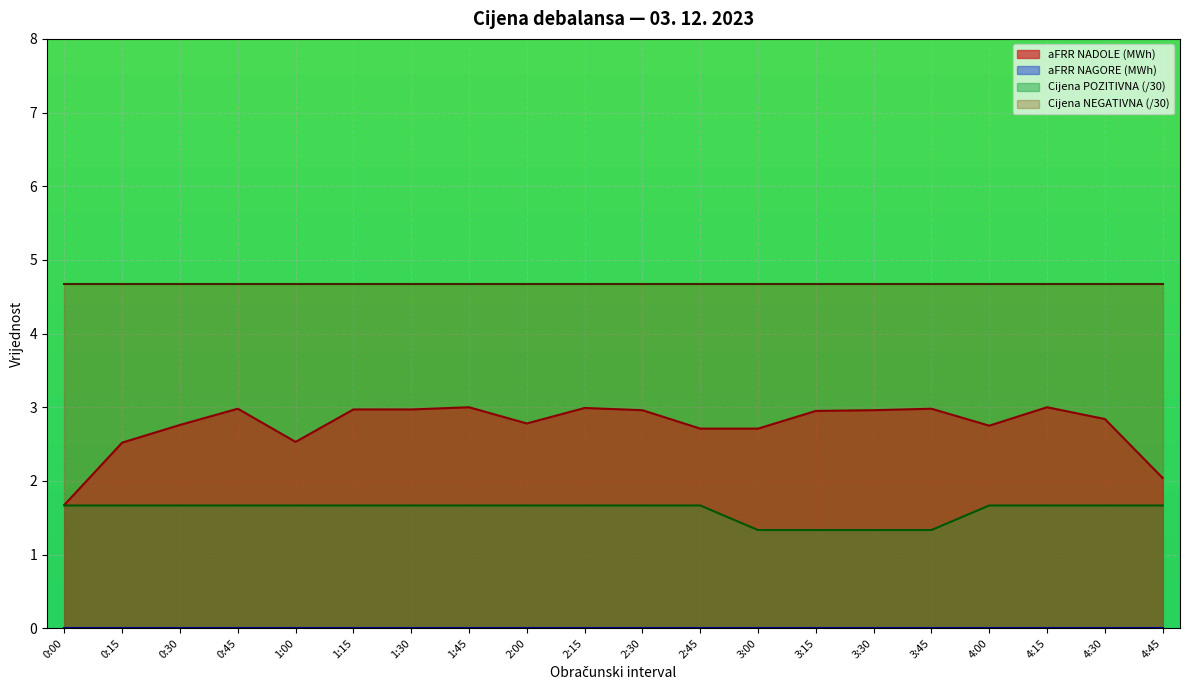

What is the difference between the maximum and minimum values in the aFRR NADOLE (MWh) series?

1.3